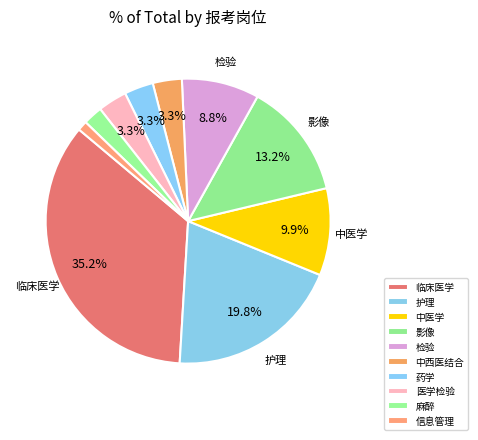

How many segments does this pie chart have?

10